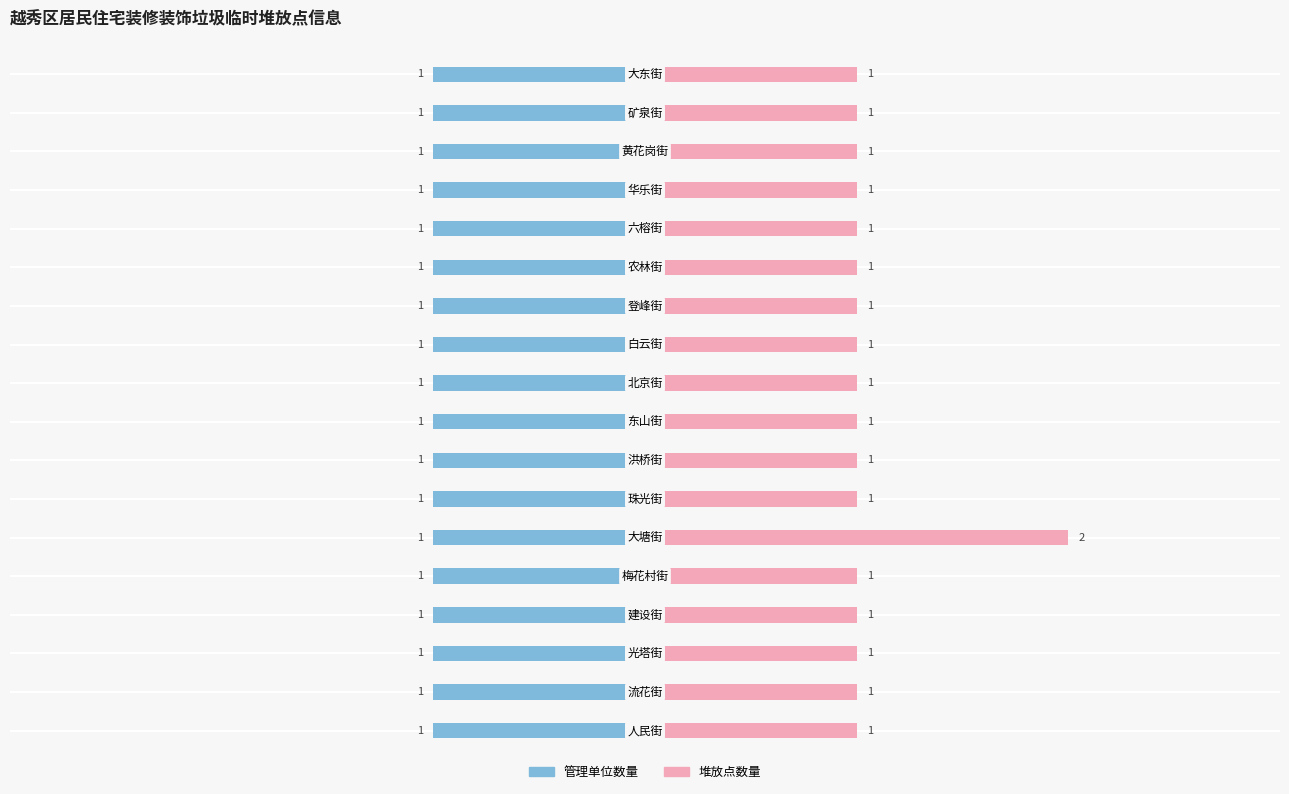

What value does the 堆放点数量 series have at 0?

1.0